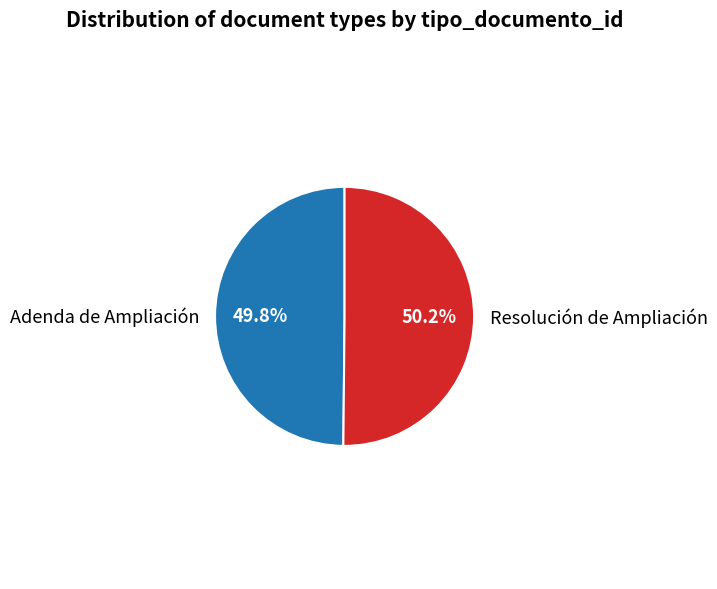

Is the sum of Resolución de Ampliación and Adenda de Ampliación greater than half?

Yes